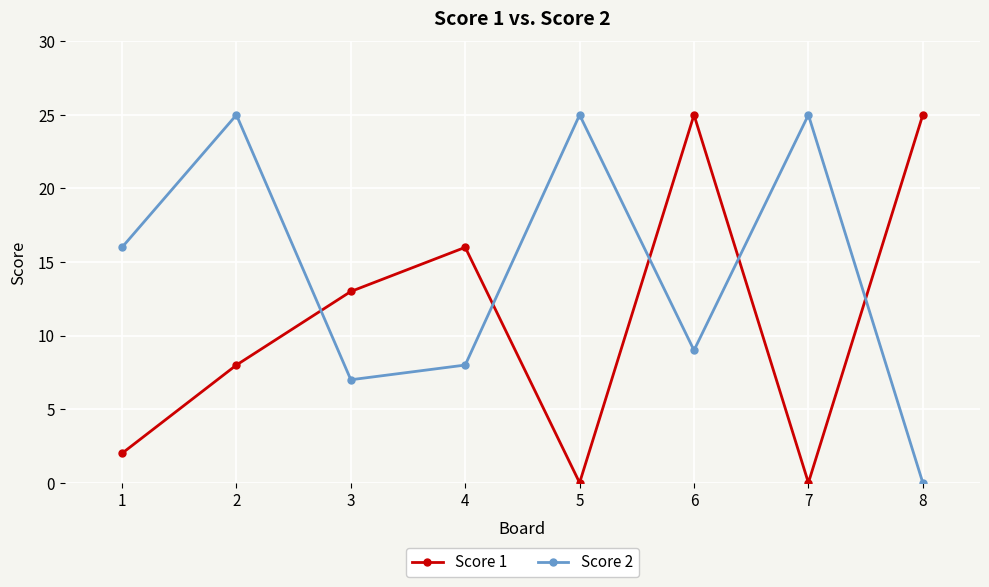

What is the difference between the maximum and second lowest values in the Score 2 series?

18